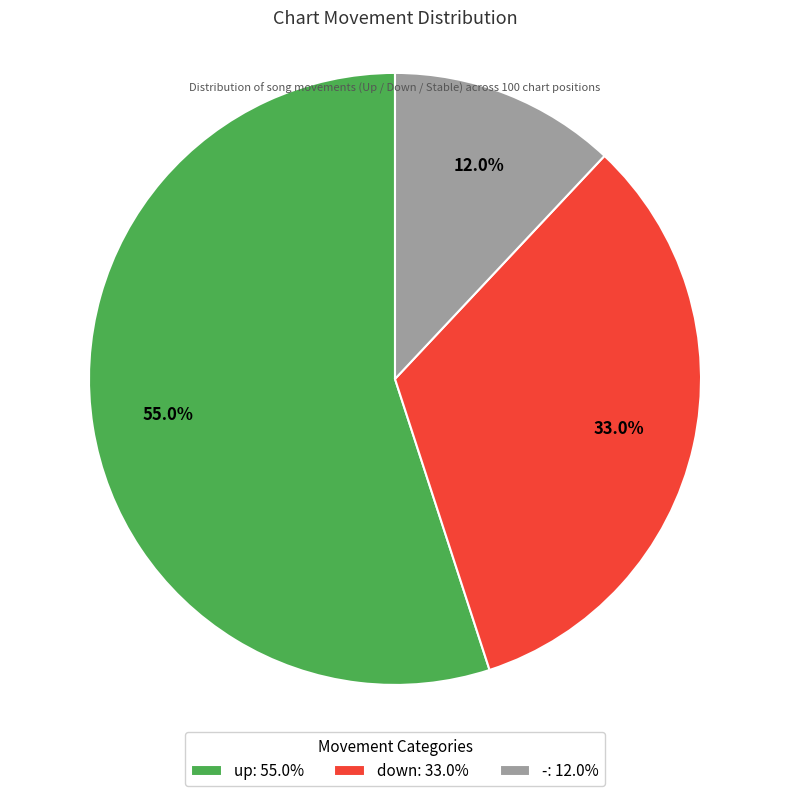

What is the ratio of the value at -: 12.0% to the value at down: 33.0%?

0.4